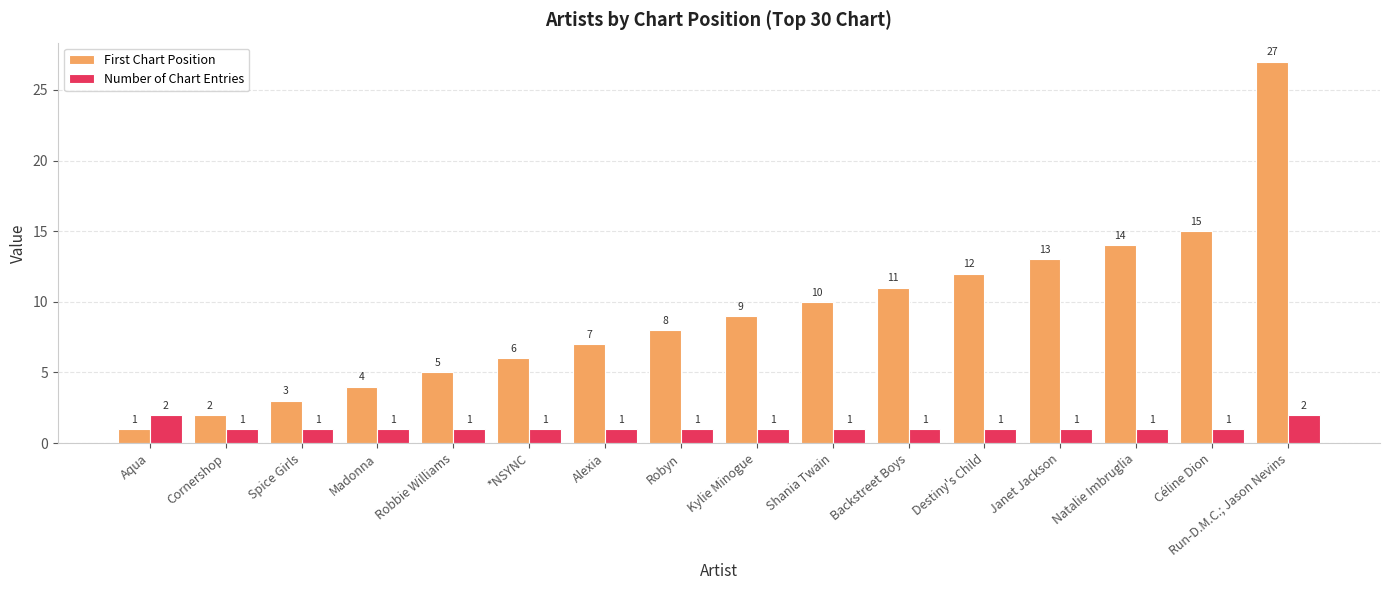

Are the bars grouped side by side (vs. stacked)?

Yes